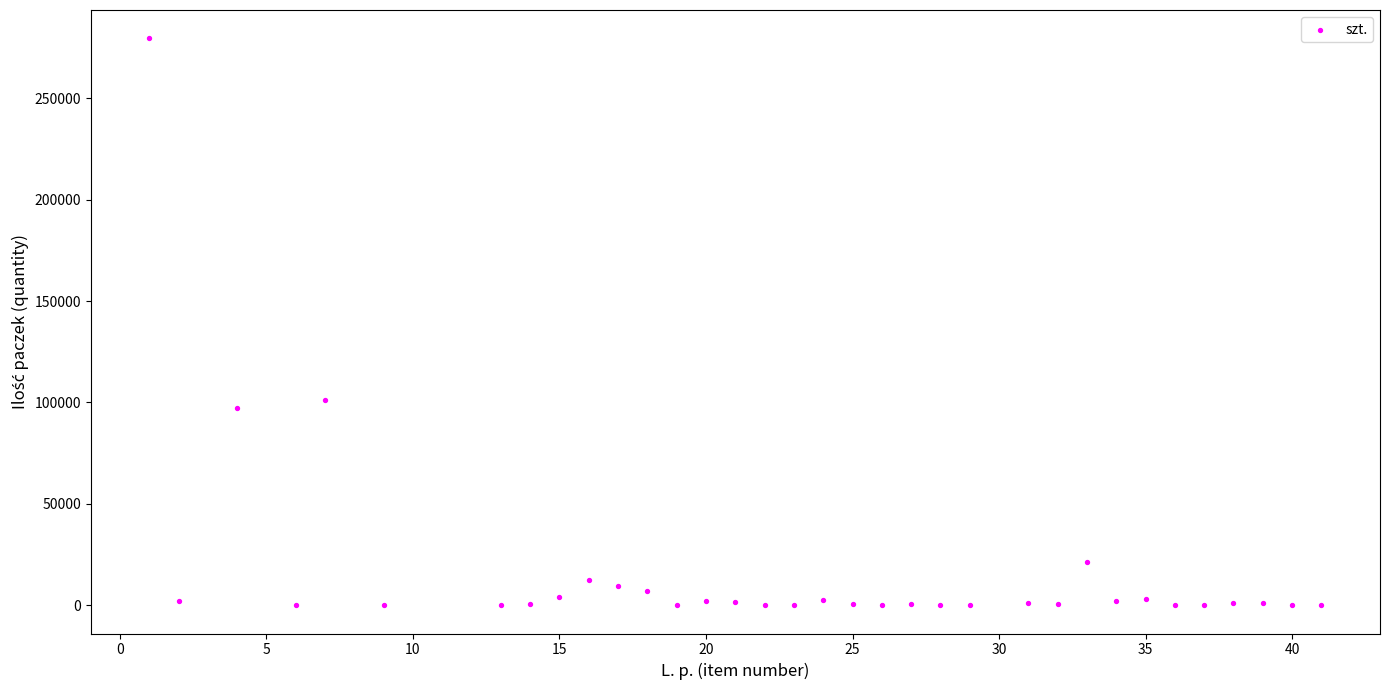

What is the range of Y values (max minus min)?

279547